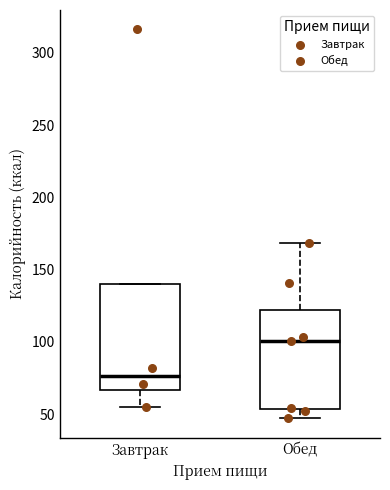

Which box has the highest median line?

Обед